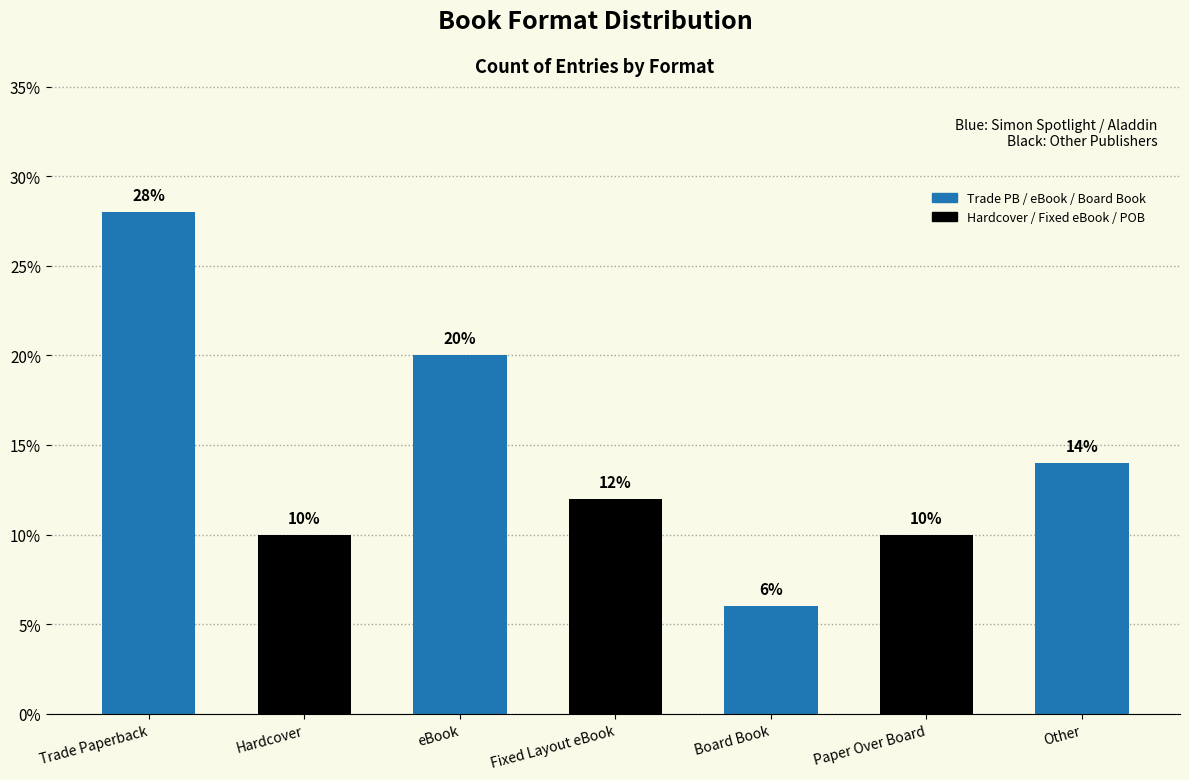

Reading left to right, extract all data points from this chart.

Trade Paperback=28.0	Hardcover=10.0	eBook=20.0	Fixed Layout eBook=12.0	Board Book=6.0	Paper Over Board=10.0	Other=14.0